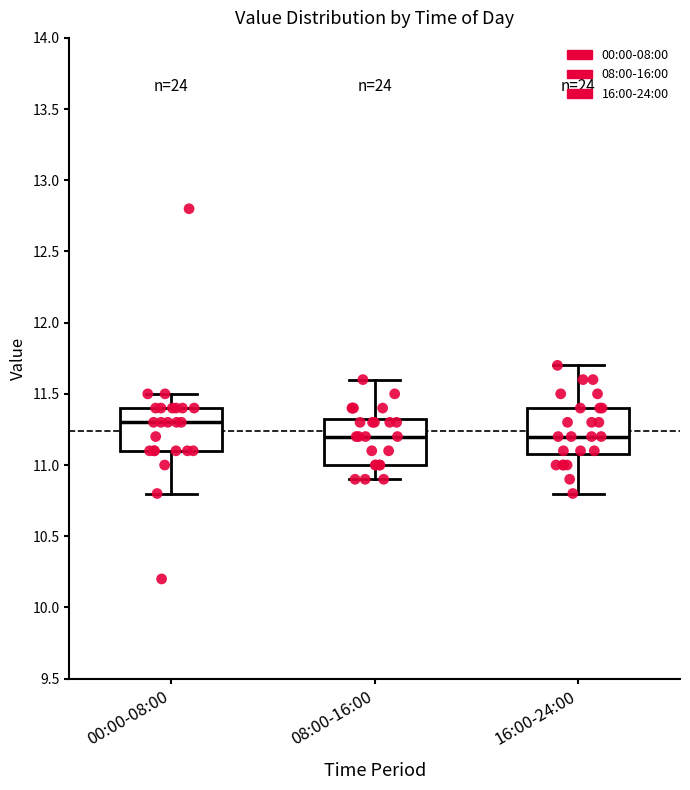

Reading left to right, transcribe this box plot: for each box, give where its median line is, the range the box spans, and where its two whiskers end, as read against the y-axis. The values are not printed on the chart, so give them approximately, as read against the axis.

00:00-08:00: median 11.30, box 11.10 to 11.40, whiskers 10.80 to 11.50
08:00-16:00: median 11.20, box 11.00 to 11.35, whiskers 10.90 to 11.60
16:00-24:00: median 11.20, box 11.10 to 11.40, whiskers 10.80 to 11.70